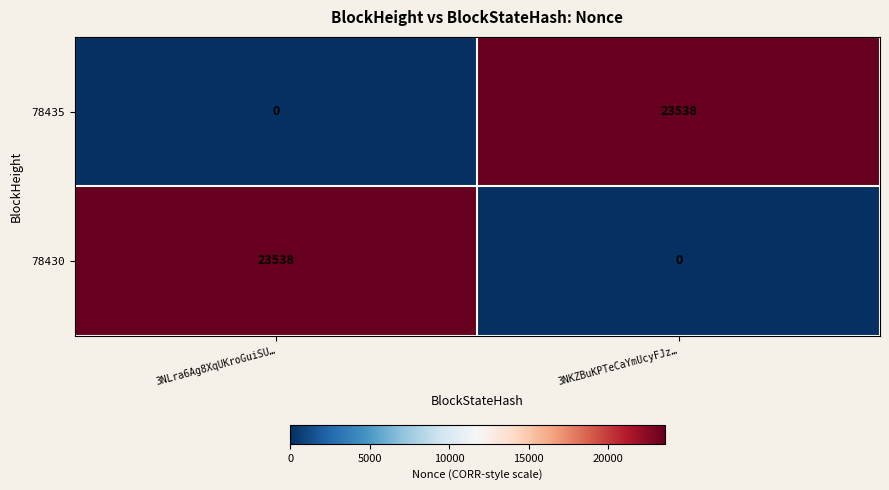

At 3NLra6Ag8XqUKroGuiSU…, list the series in order from largest to smallest.

78430, 78435